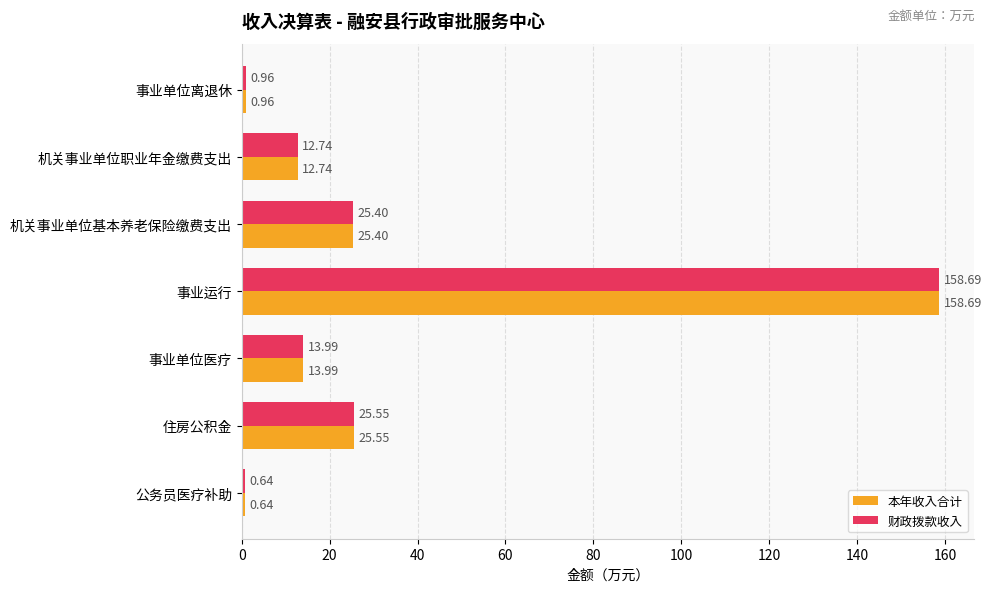

At which label is 本年收入合计 closest to 79?

住房公积金